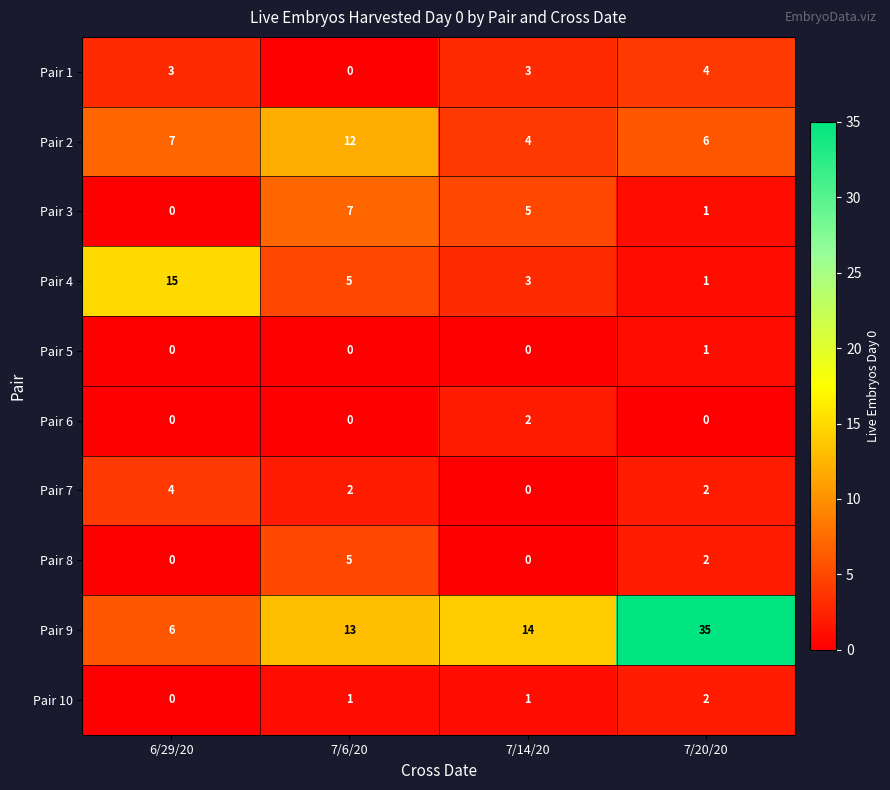

How many Pair 7 values are between 2 and 4?

3